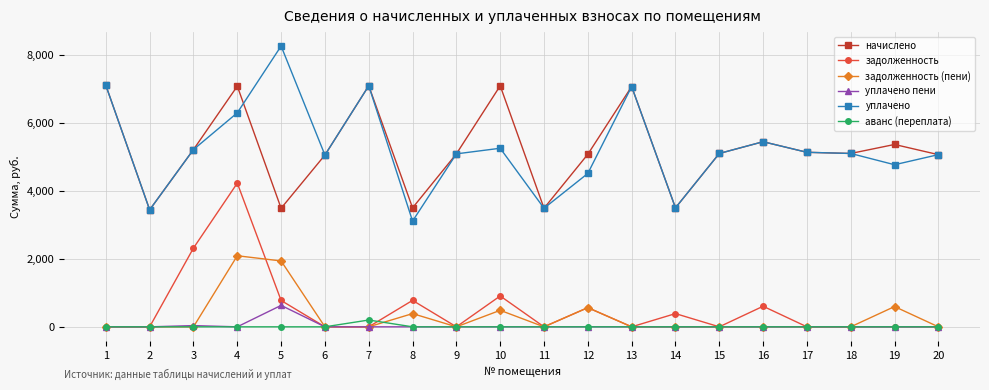

The задолженность (пени) series shows 137.9 at 10. True or false?

False